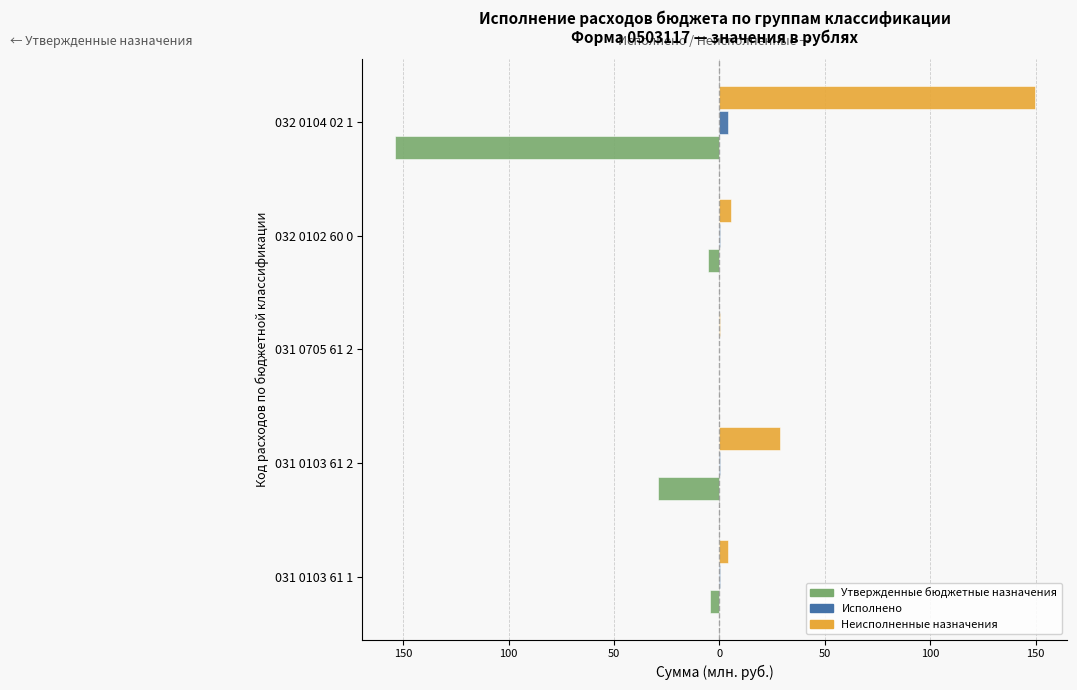

Which series has the widest spread of values?

Утвержденные бюджетные назначения